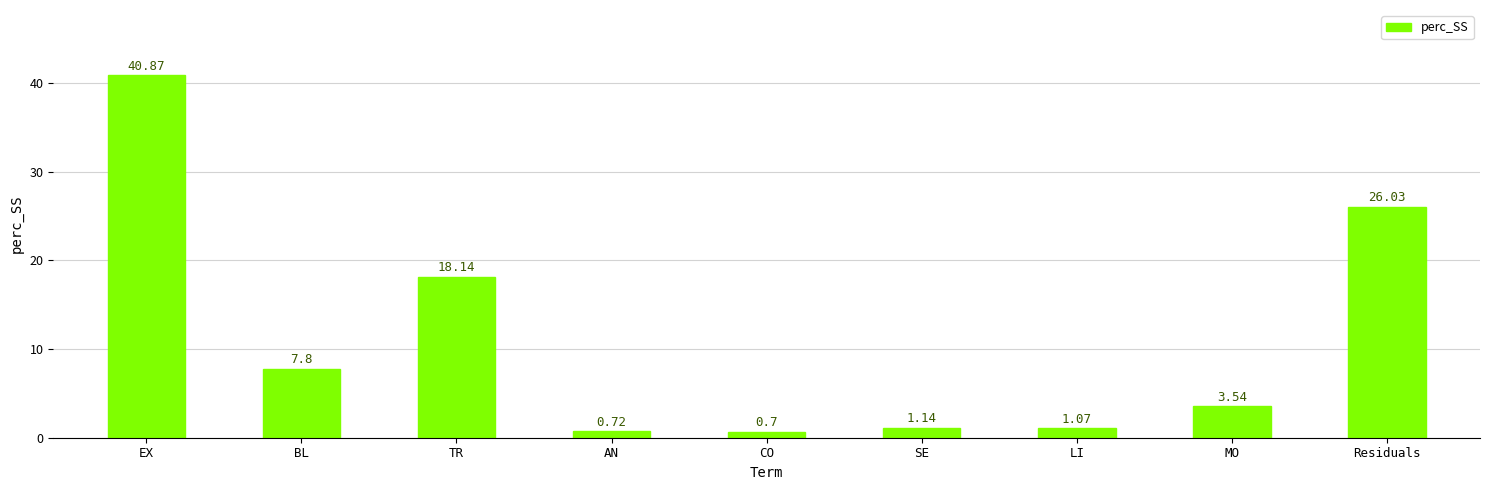

What is the difference between the second highest and second lowest values?

25.3